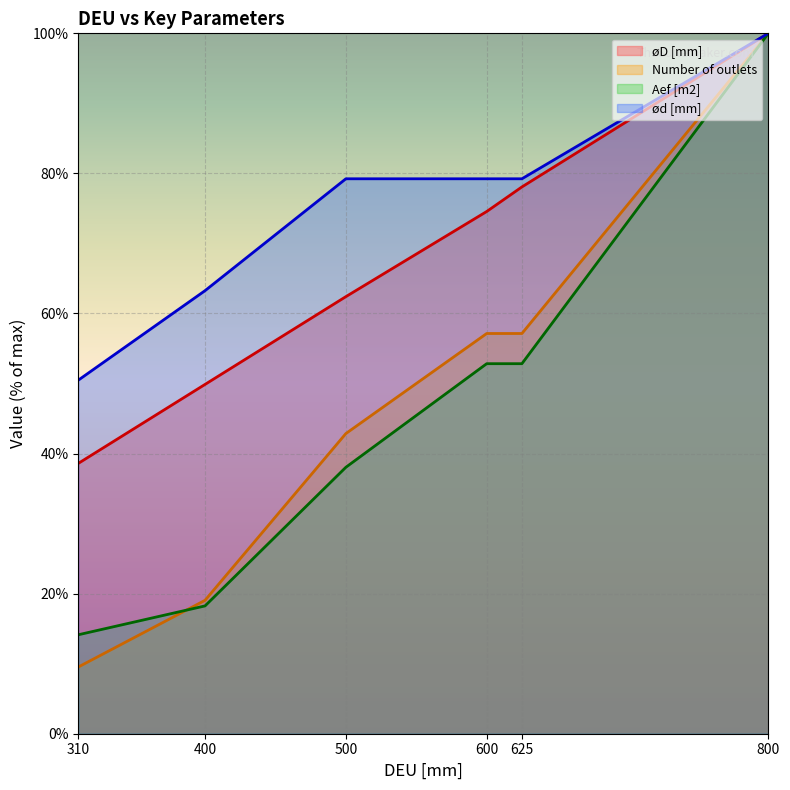

The value of øD [mm] (line) at 625 is 27.5. True or false?

False